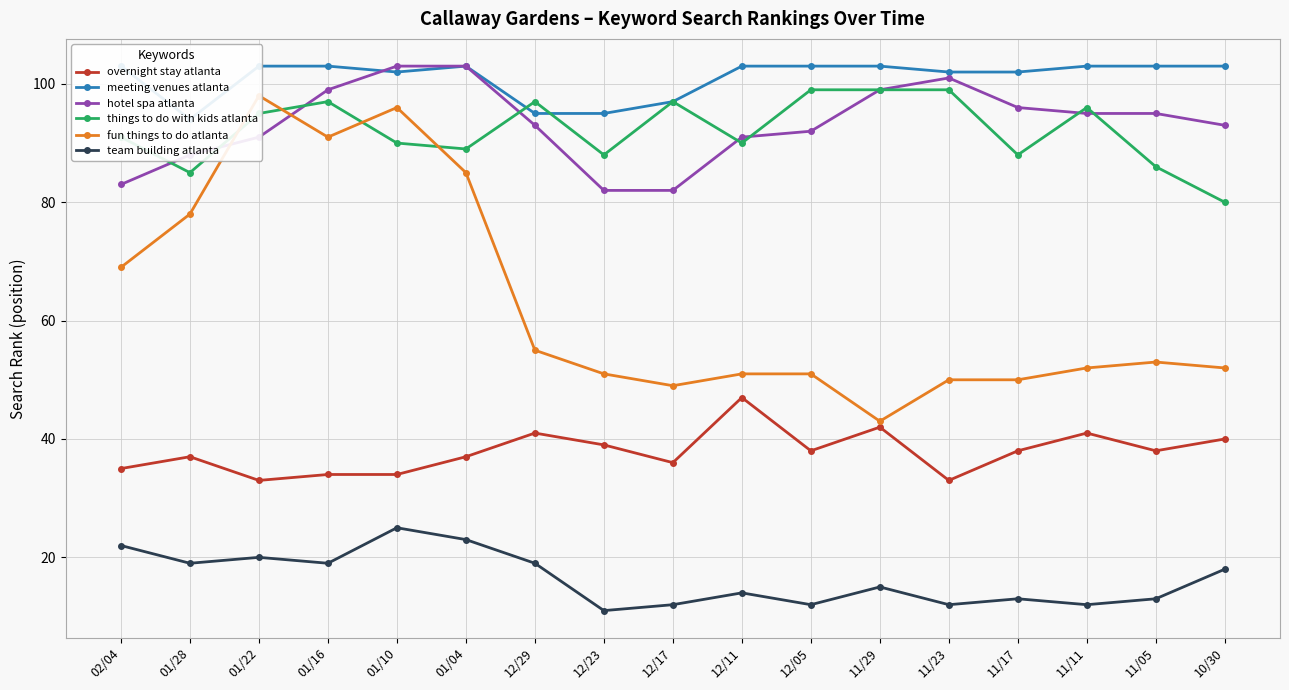

How many lines are shown in the chart?

6